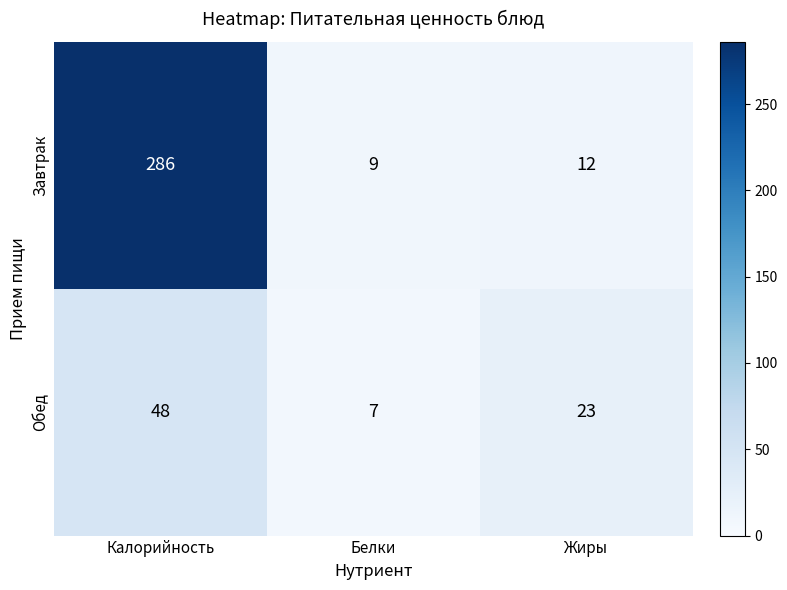

What is the average value of the Обед series?

26